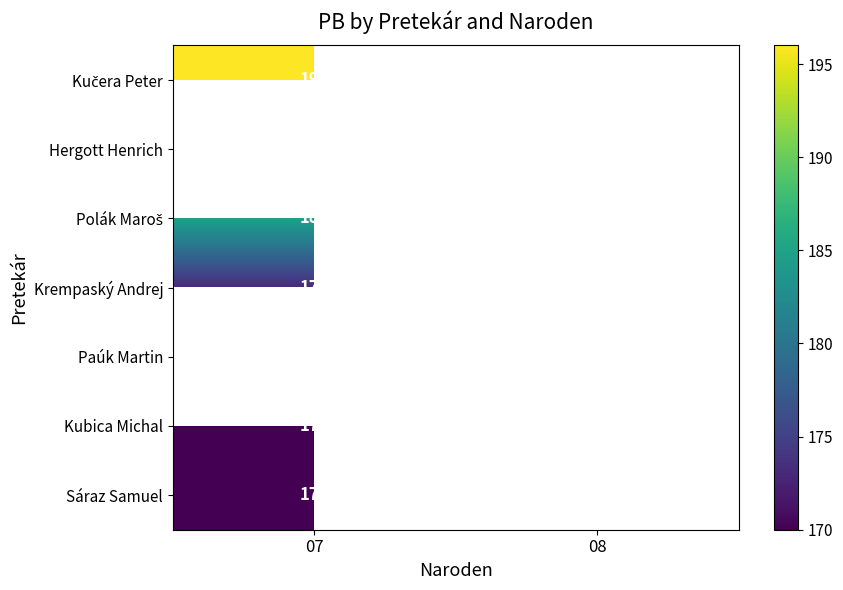

The value of Kubica Michal at 07 is 277. True or false?

False